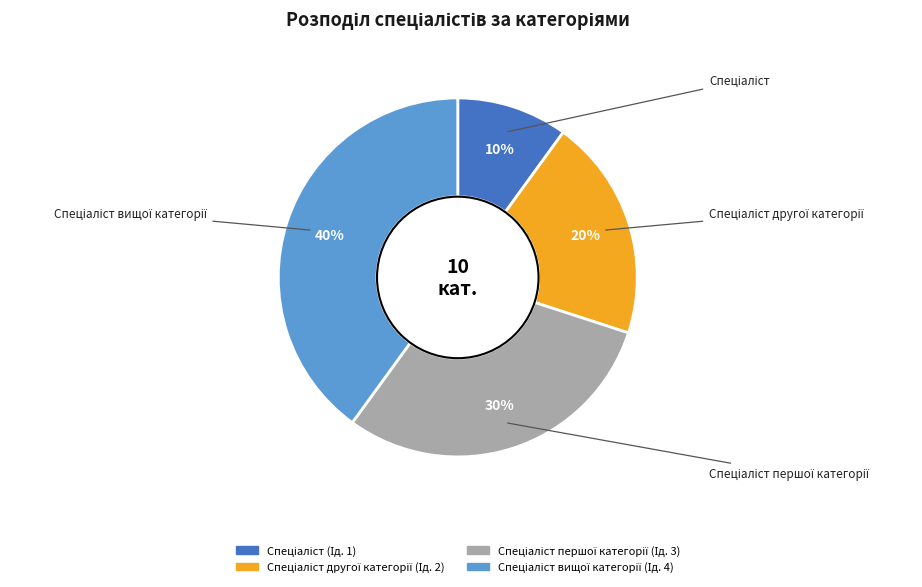

Count the number of slices in the pie.

4